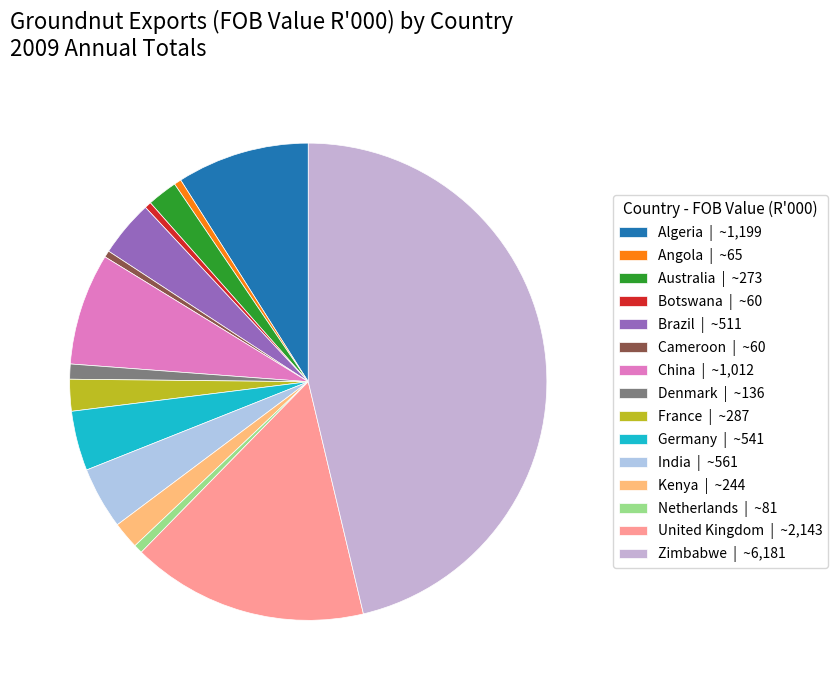

Does any single category account for the majority?

No